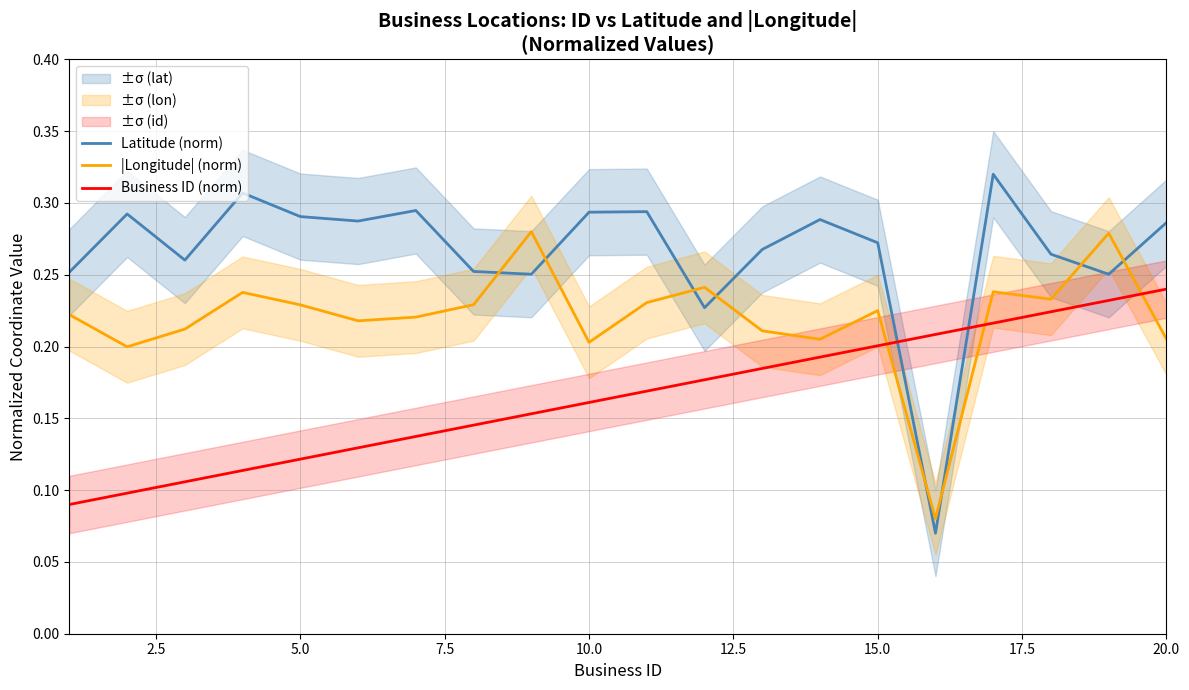

True or false: Business ID (norm) and Latitude (norm) cross at least once.

True